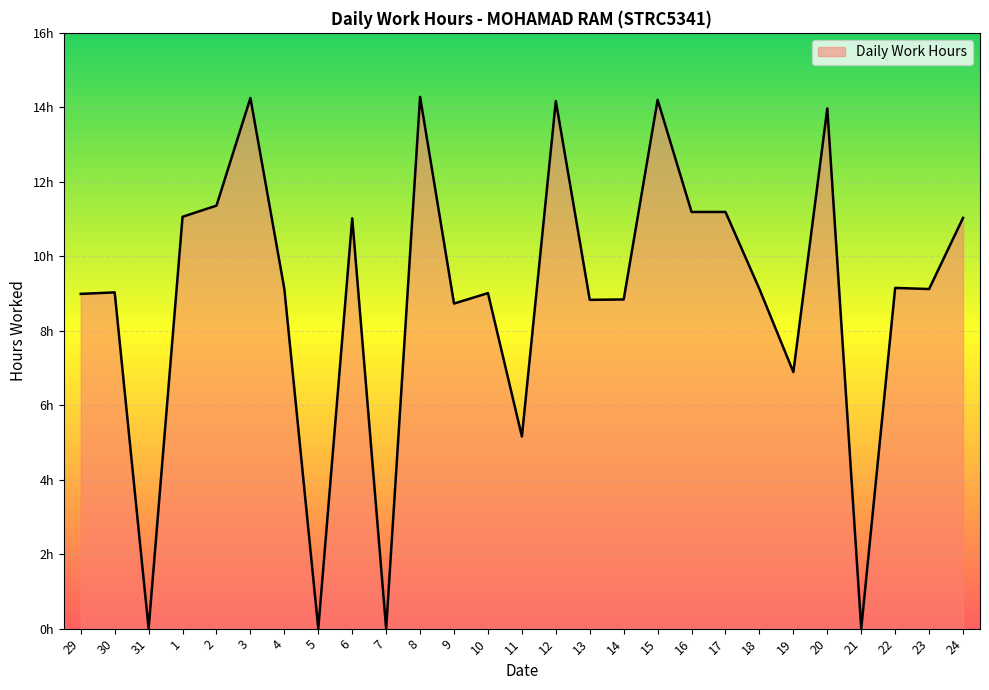

What is the average value?

8.9